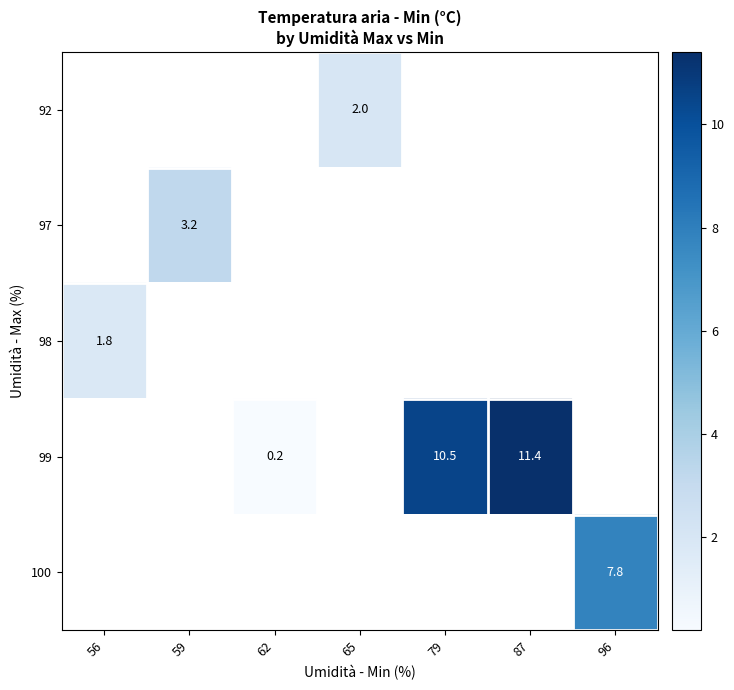

At which label does row_2 reach its minimum?

56